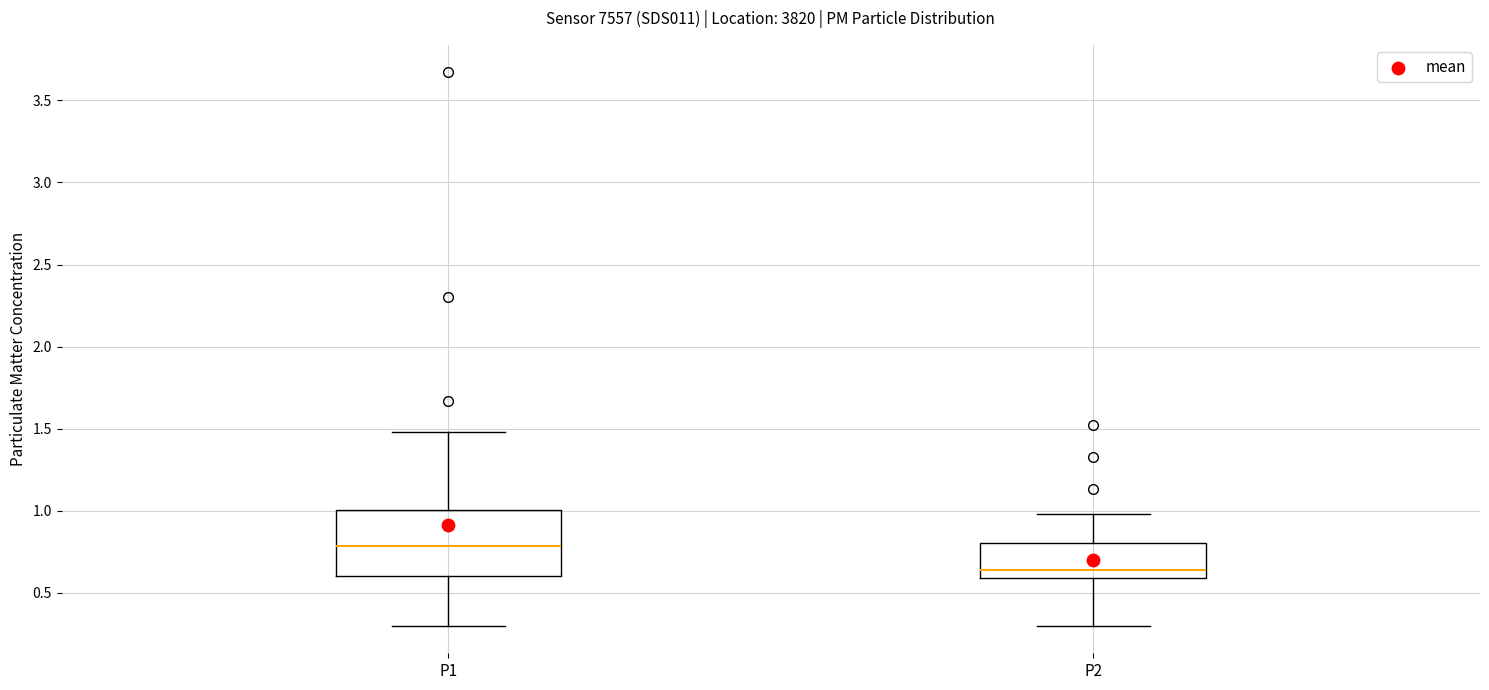

Comparing the boxes themselves (not the whiskers), which one is the tallest?

P1